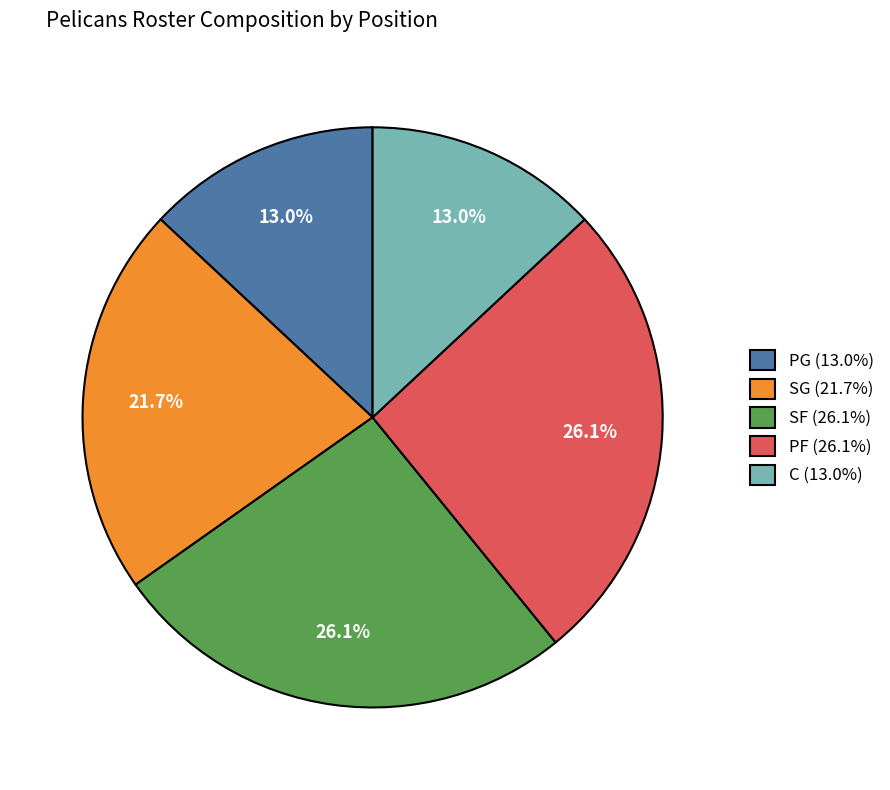

Combined, what portion of the pie is PG (13.0%) and PF (26.1%)?

39.1%